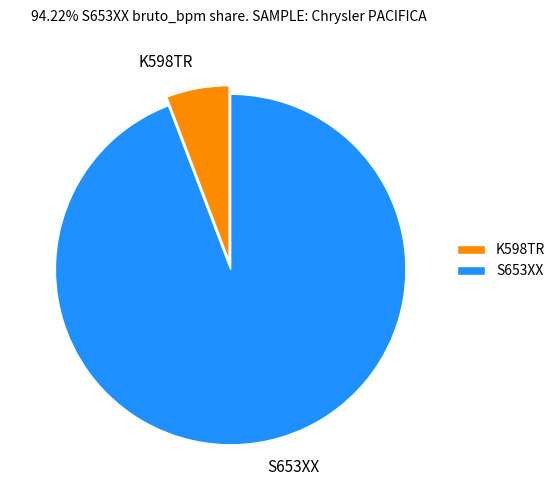

Which category has the biggest portion of the pie?

S653XX